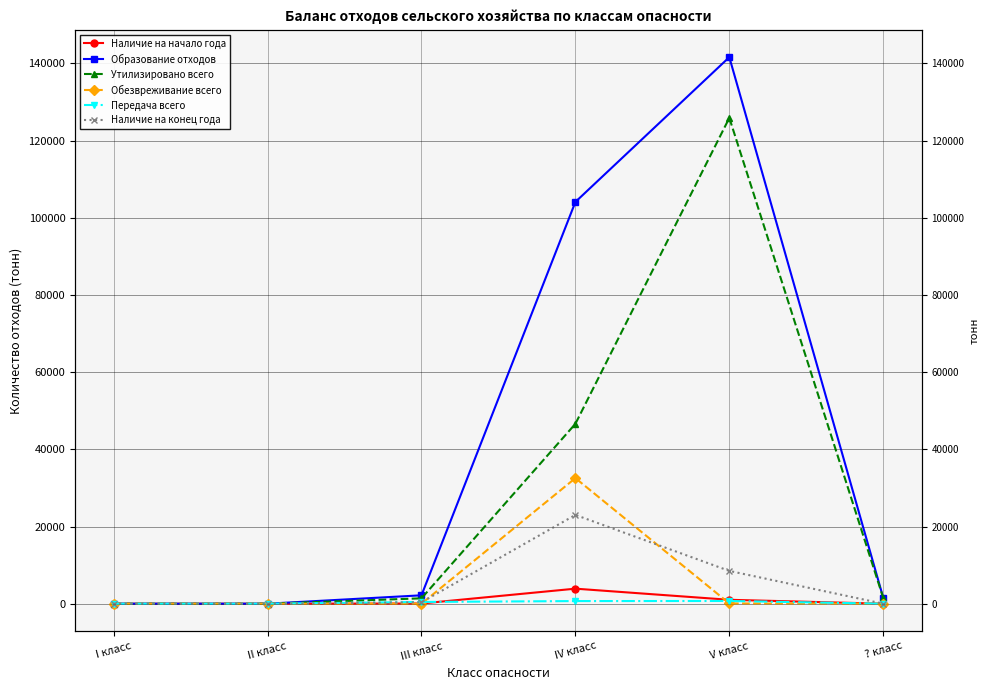

Reading left to right, transcribe all the data shown in this chart.

Наличие на начало года: 0.0	0.0	48.2	3896.3	1012.1	0.5
Образование отходов: 0.0	0.0	2177.4	104095.7	141608.8	1538.4
Утилизировано всего: 0.0	0.0	1393.3	46610.5	125865.3	1499.9
Обезвреживание всего: 0.0	0.0	0.0	32537.9	66.6	22.5
Передача всего: 0.0	0.0	450.8	683.5	706.6	7.9
Наличие на конец года: 0.0	0.0	374.9	23005.4	8495.7	1.5